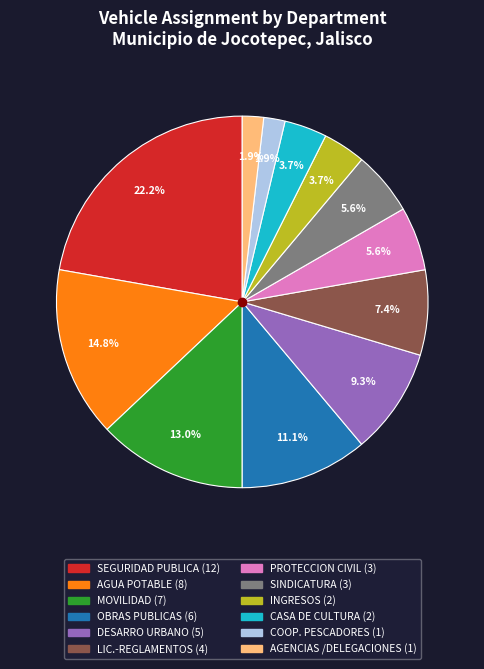

Which category has the biggest portion of the pie?

SEGURIDAD PUBLICA